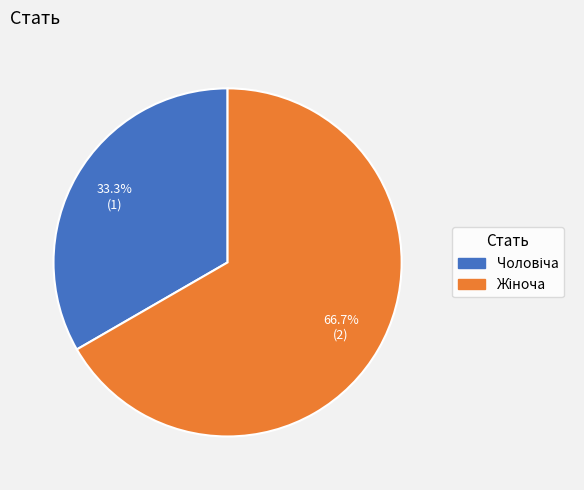

Is there any slice that represents more than half of the pie?

Yes